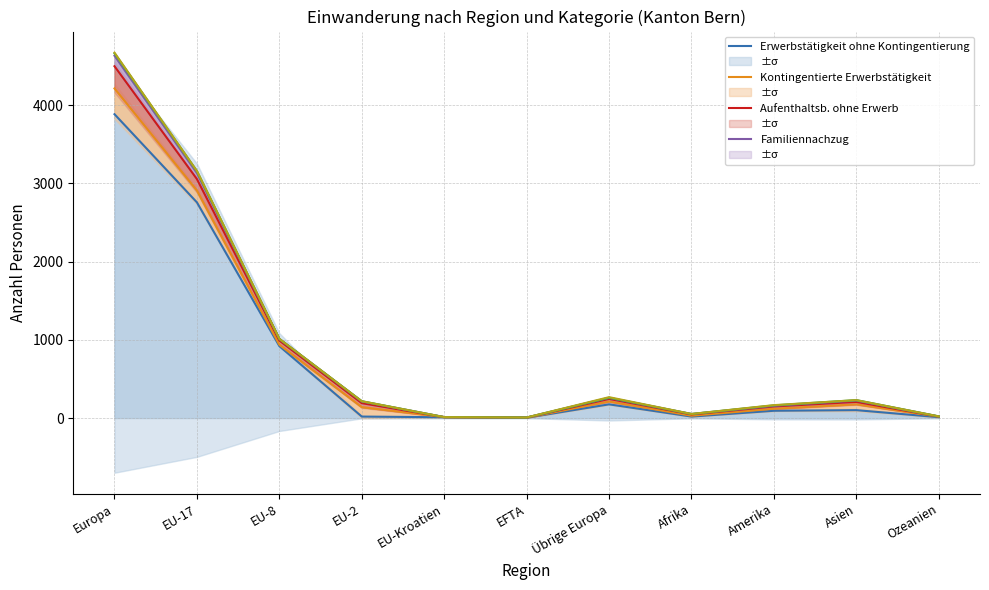

At Amerika, list the series in order from smallest to largest.

Erwerbstätigkeit ohne Kontingentierung, Kontingentierte Erwerbstätigkeit, Aufenthaltsb. ohne Erwerb, Familiennachzug, Aus- und Weiterbildung, Übrige Zugänge